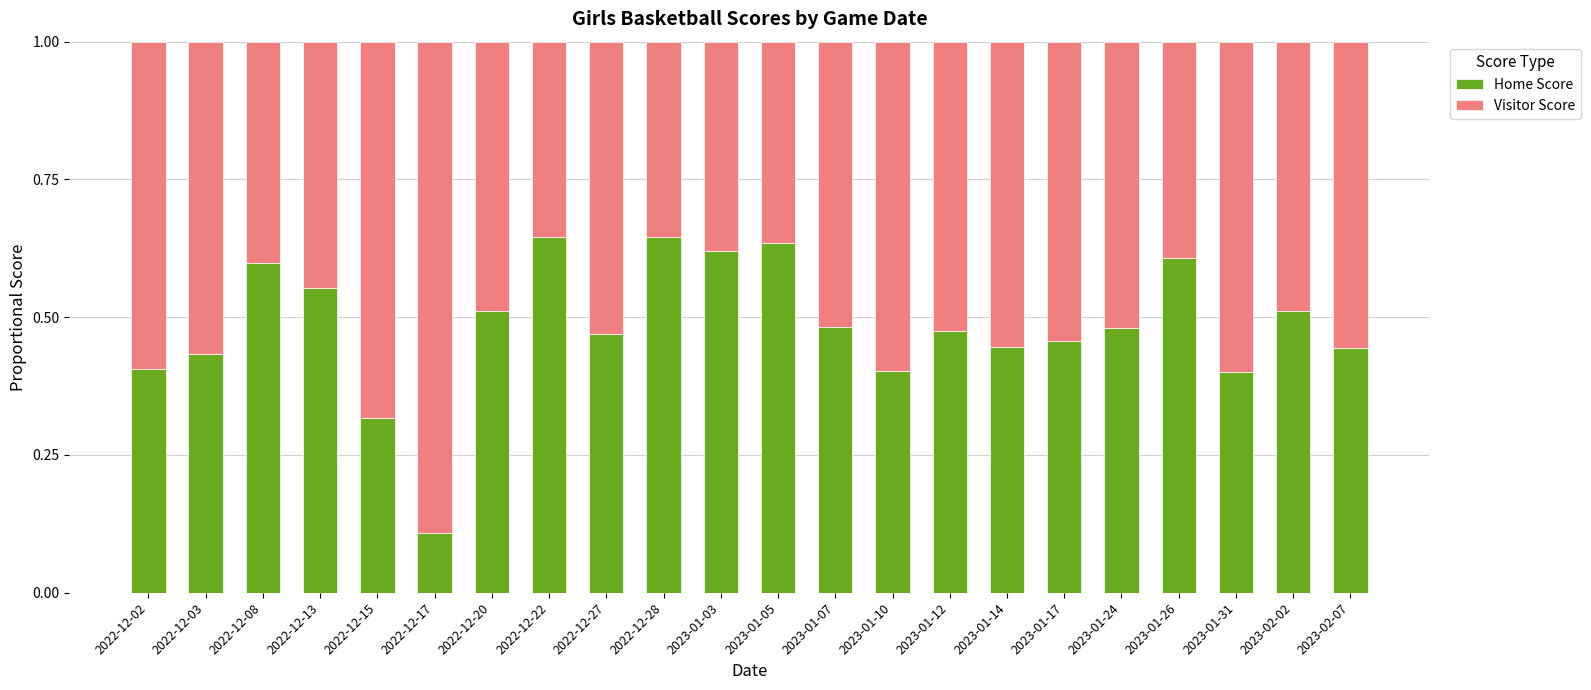

Does the chart contain stacked bars?

Yes